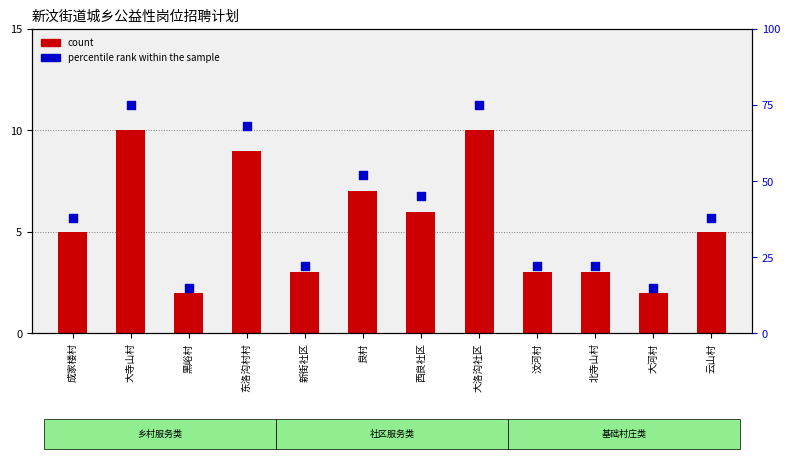

Which series reaches the minimum Y coordinate?

count